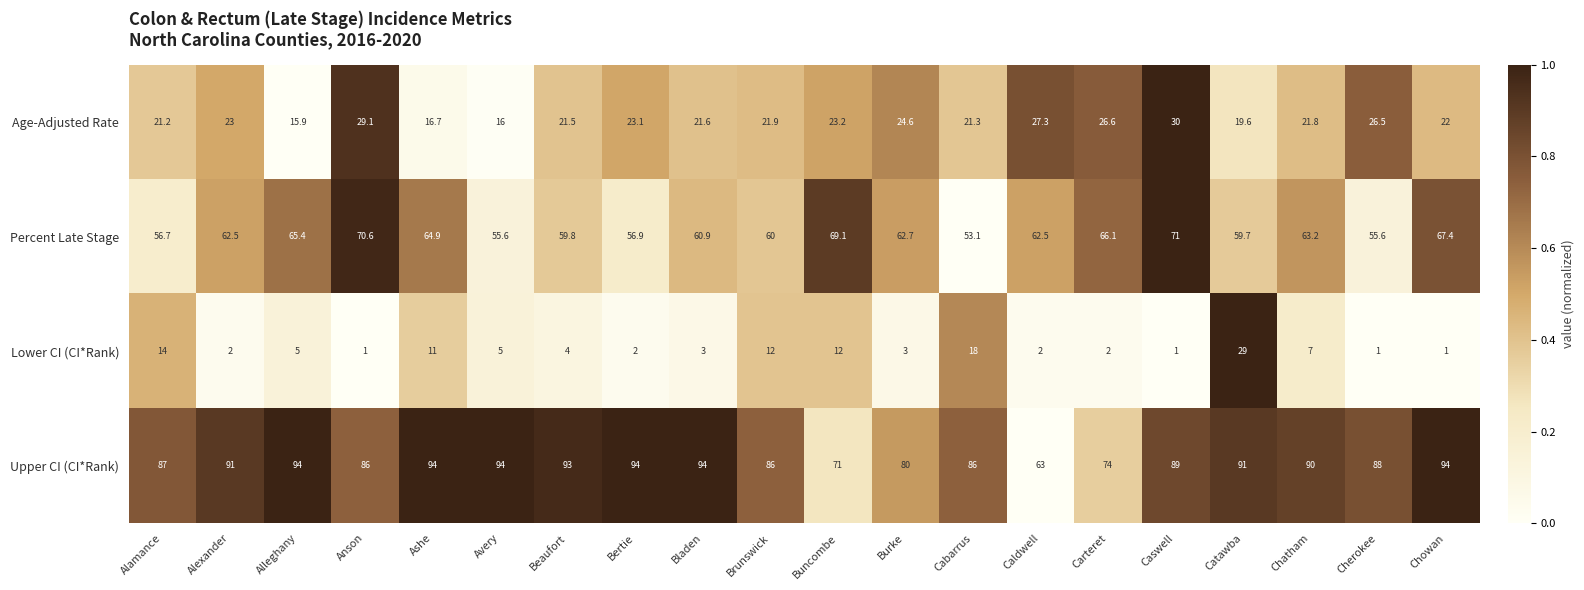

What is the lowest value of the Lower CI (CI*Rank) series?

1.0